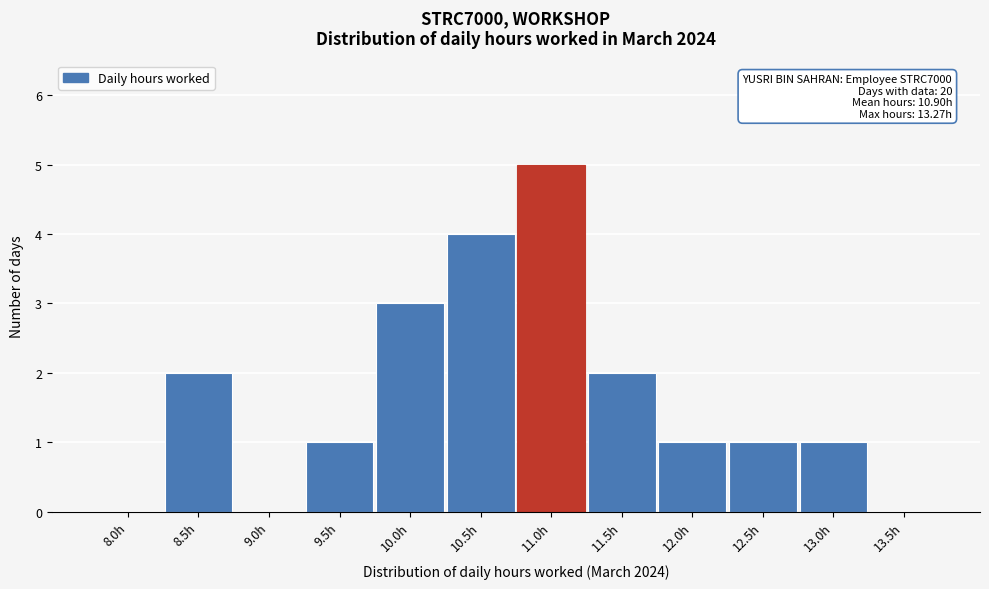

Reading left to right, what are all the values shown in this chart?

8.0h=0	8.5h=2	9.0h=0	9.5h=1	10.0h=3	10.5h=4	11.0h=5	11.5h=2	12.0h=1	12.5h=1	13.0h=1	13.5h=0